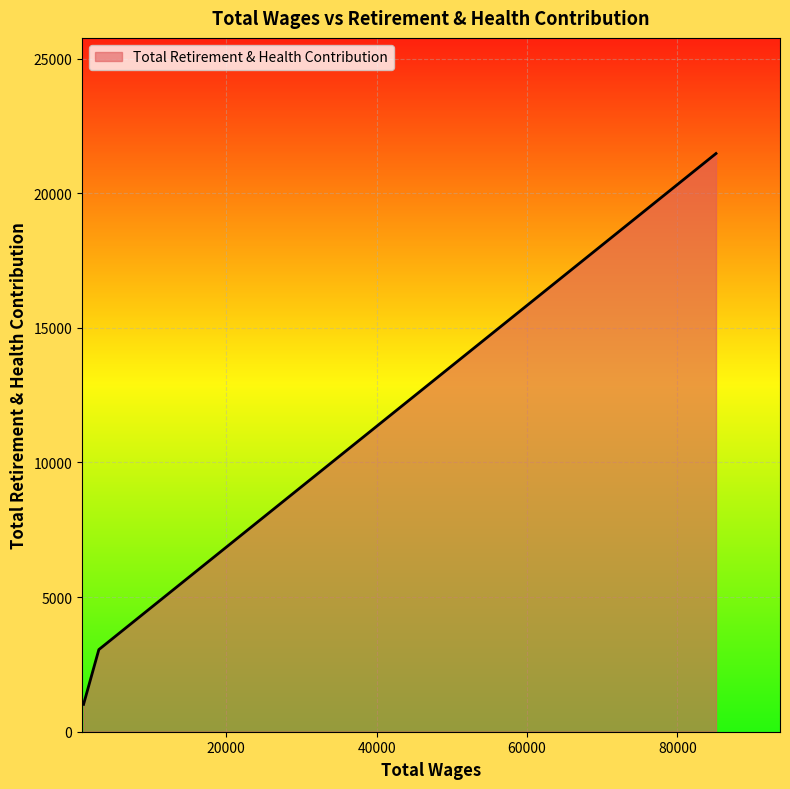

What is the greatest value displayed?

21475